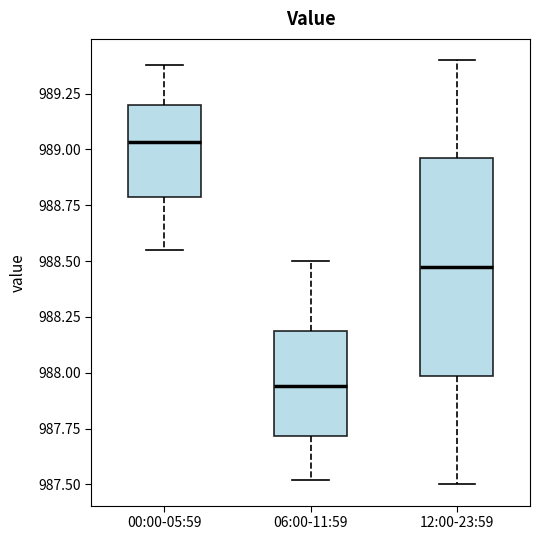

Where is the upper edge of the box for 12:00-23:59 on the y-axis? The values are not printed on the chart, so give them approximately, as read against the axis.

988.95